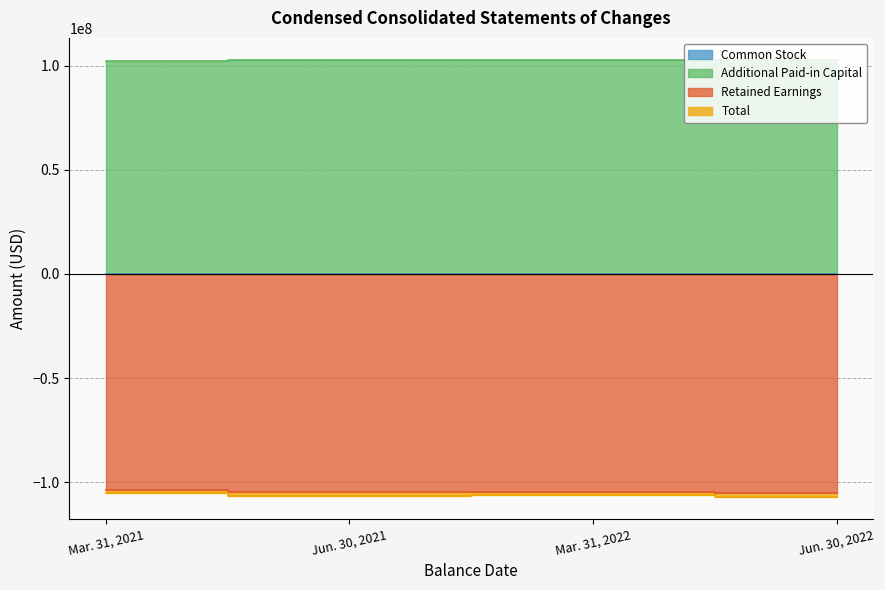

What is the average value of the Common Stock series?

32176